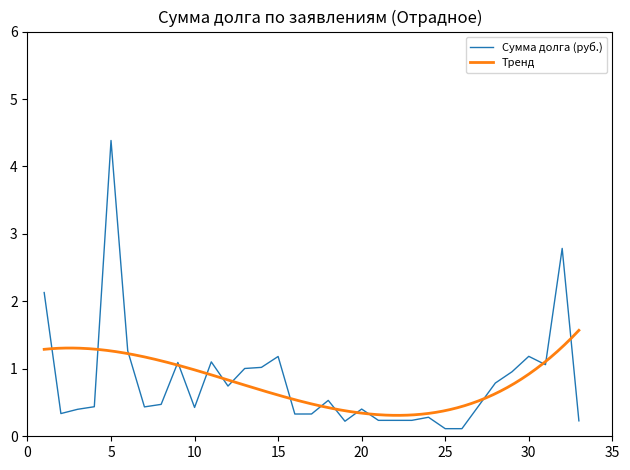

What is the maximum value shown in the chart?

4.4